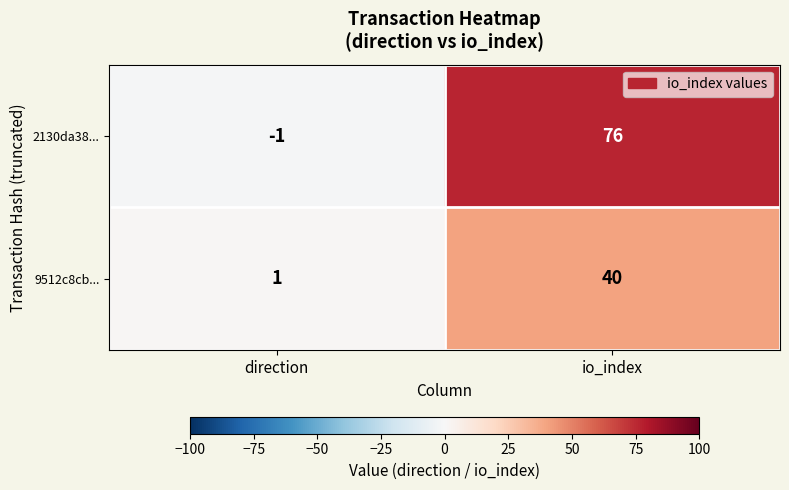

Reading left to right, extract all data points from this chart.

2130da38...: -1	76
9512c8cb...: 1	40